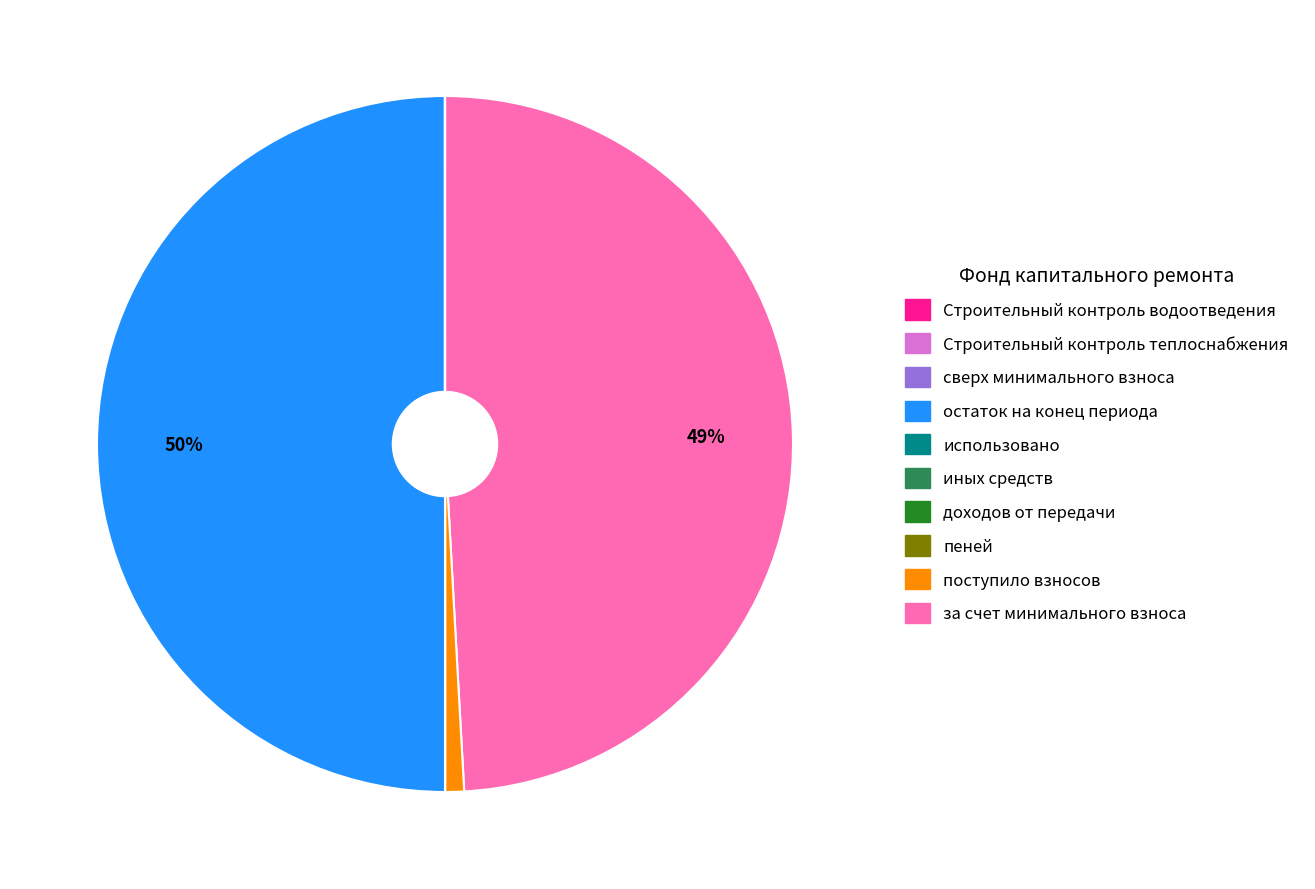

To the nearest percent, what is the difference between the largest and smallest slice percentages?

50%